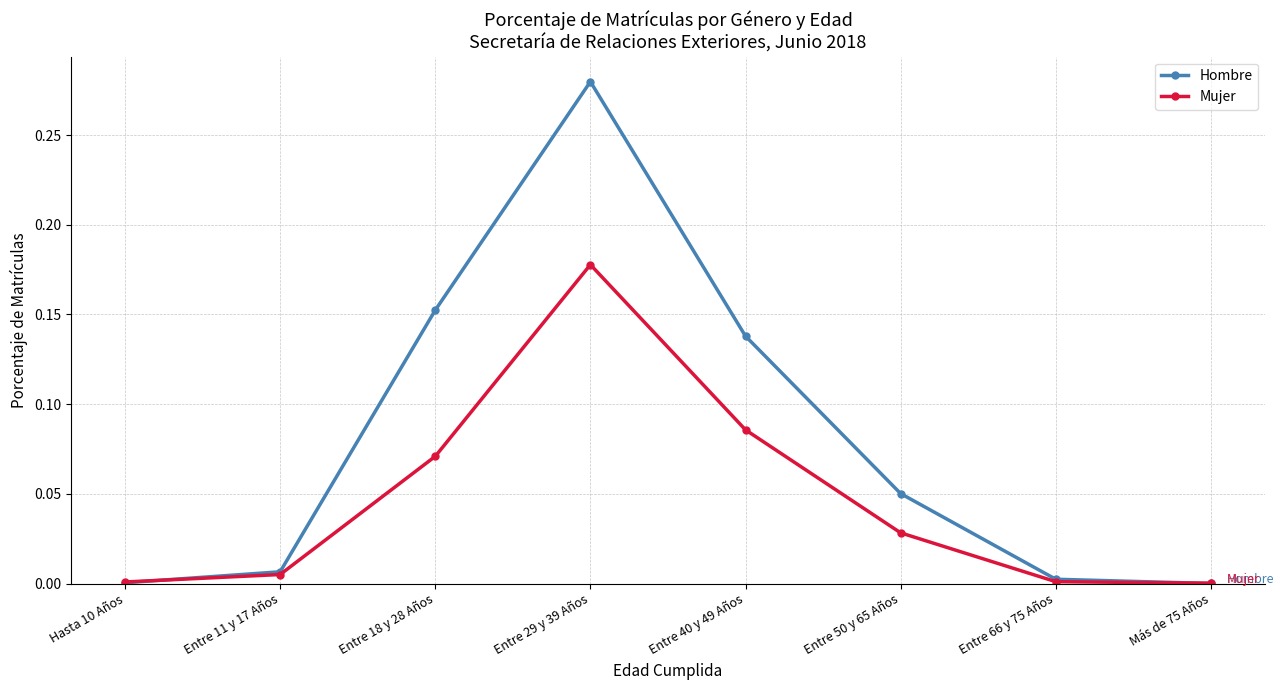

What position from the left is Entre 11 y 17 Años?

2